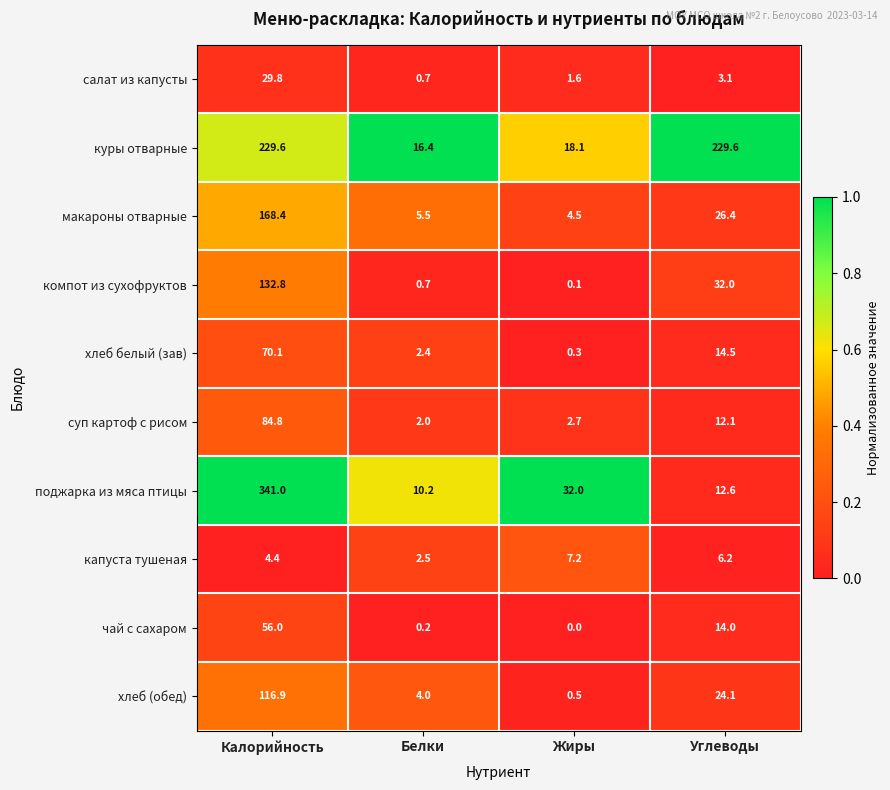

What is the spread (max minus min) of values at Жиры?

32.0